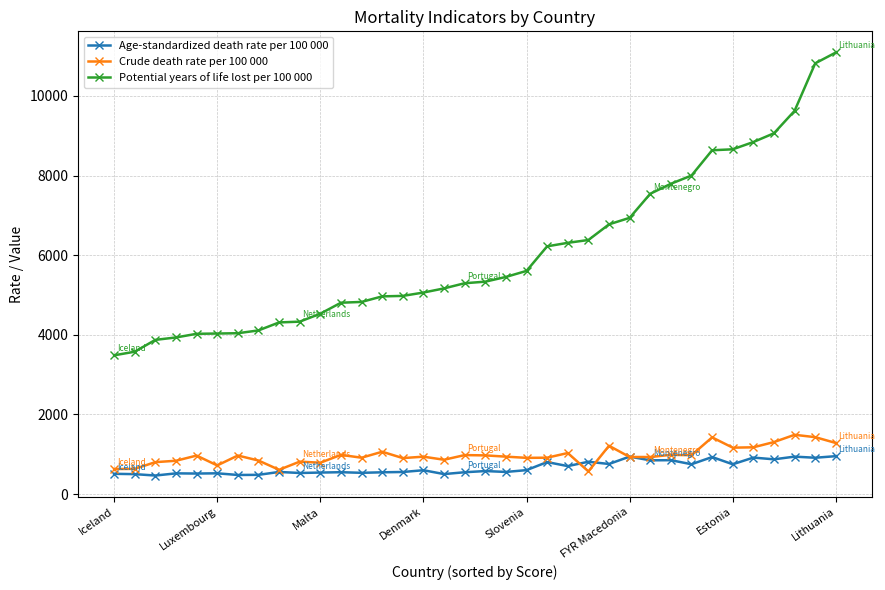

True or false: Age-standardized death rate per 100 000 and Potential years of life lost per 100 000 intersect in this chart.

False